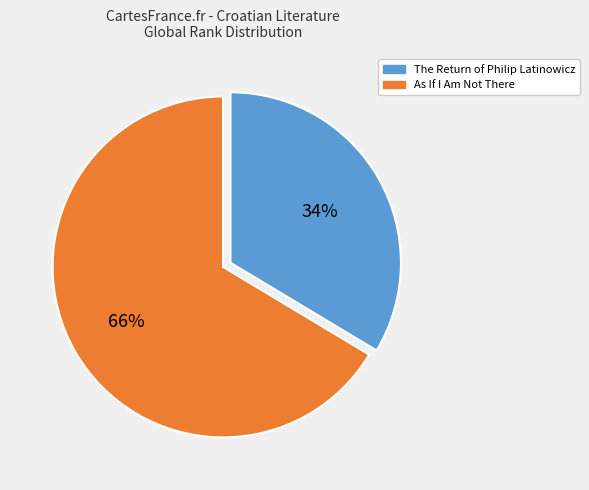

Is there any slice that represents more than half of the pie?

Yes